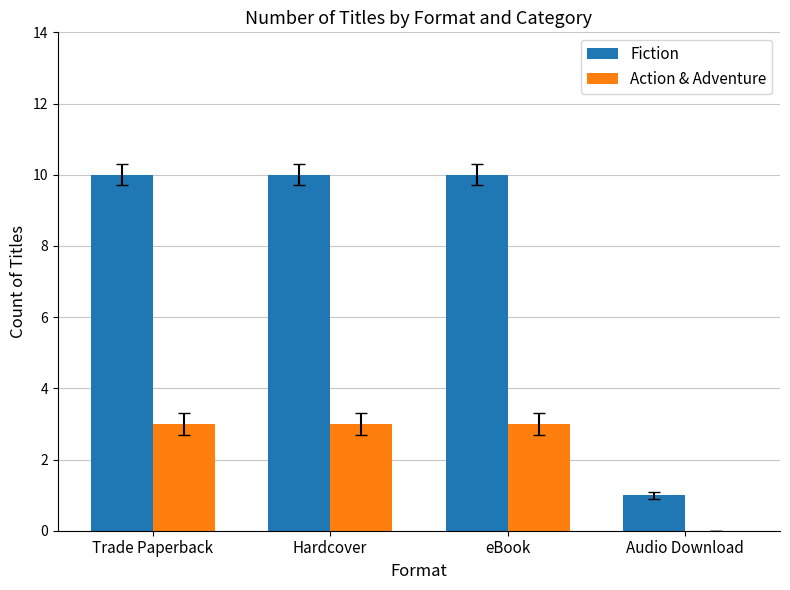

What are all the series names shown in the legend?

Fiction, Action & Adventure